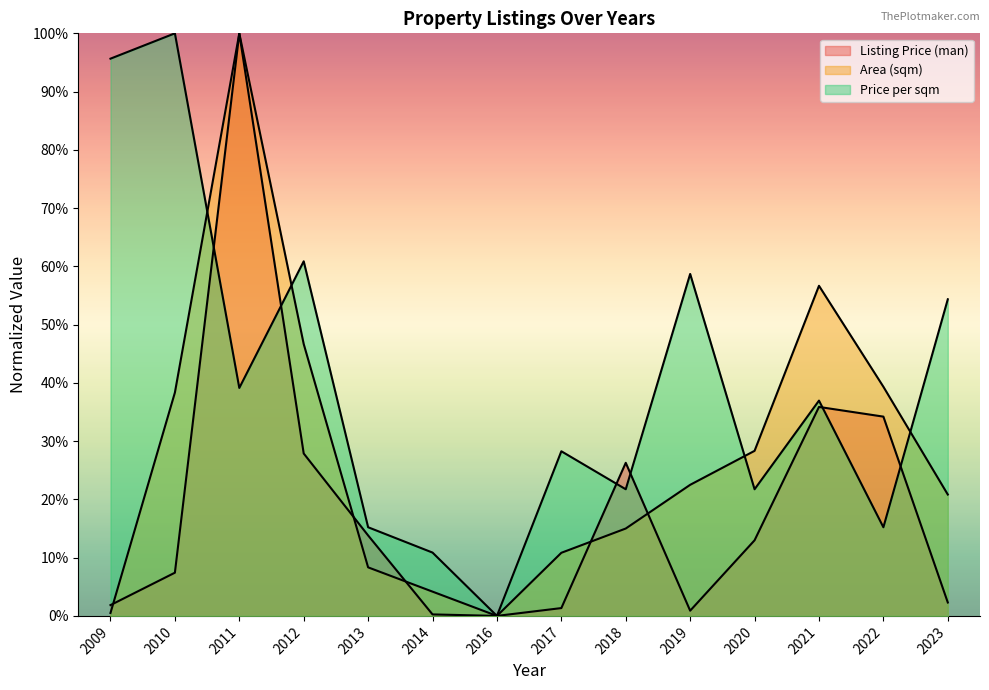

Between 2012 and 2016, which series saw the biggest shift?

Price per sqm